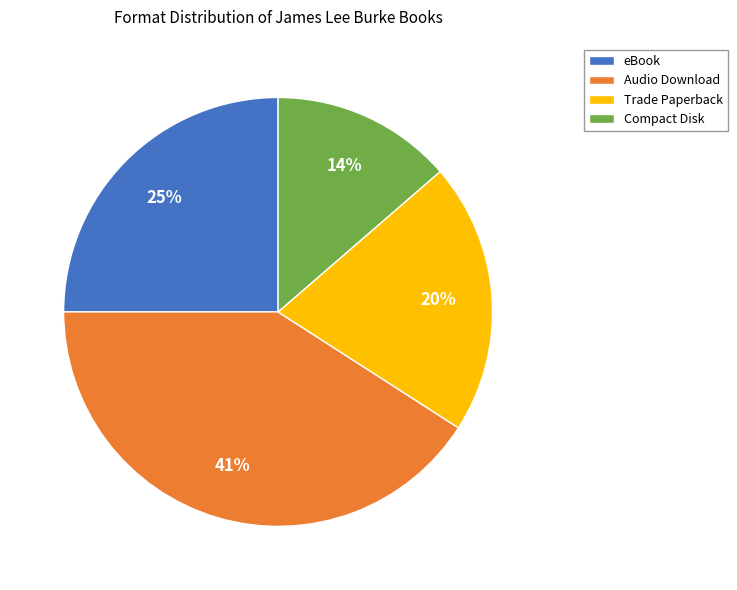

Is Compact Disk the majority of the pie?

No